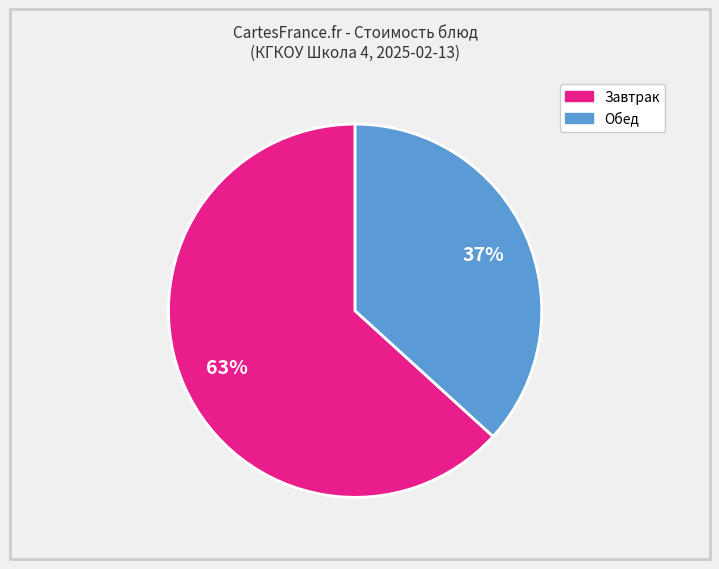

Count the number of slices in the pie.

2